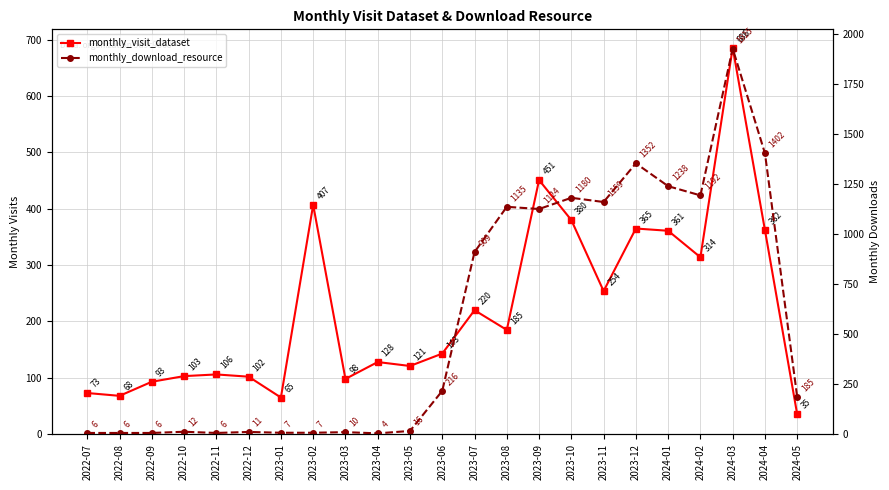

How many data points in monthly_download_resource are above 185?

11